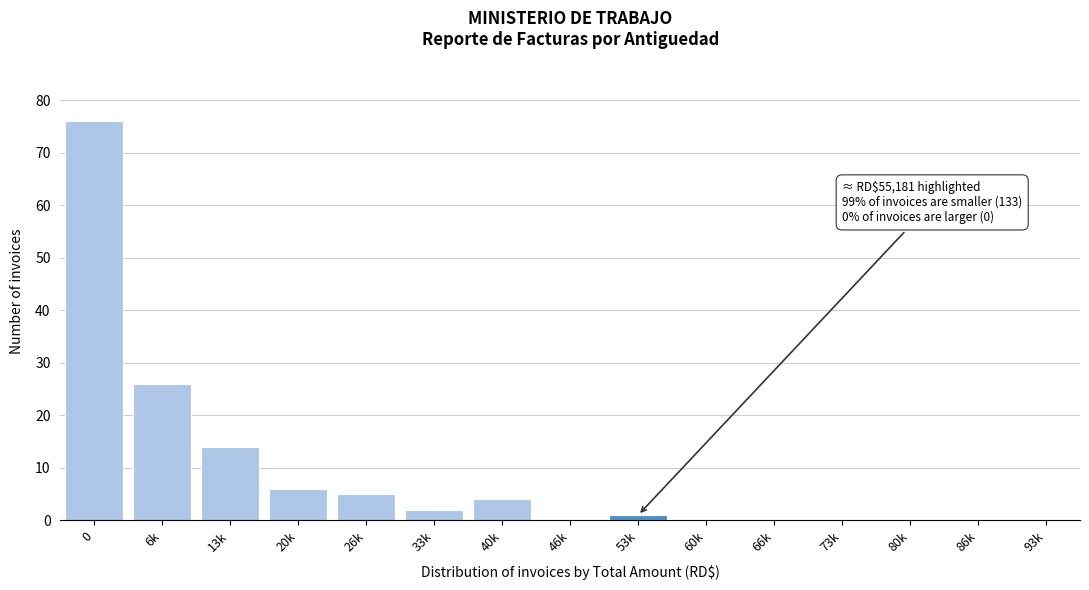

Reading left to right, what are all the values shown in this chart?

0=76	6k=26	13k=14	20k=6	26k=5	33k=2	40k=4	46k=0	53k=1	60k=0	66k=0	73k=0	80k=0	86k=0	93k=0